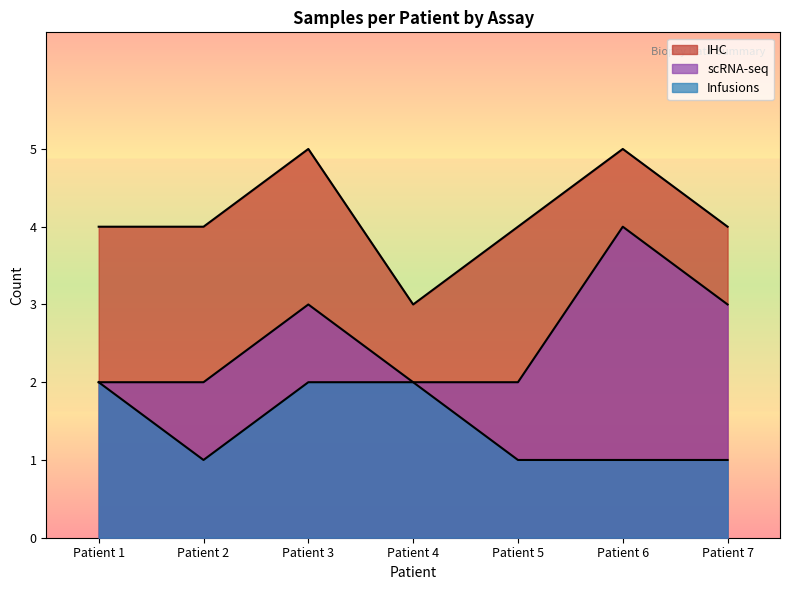

Does the chart have visible grid lines?

No